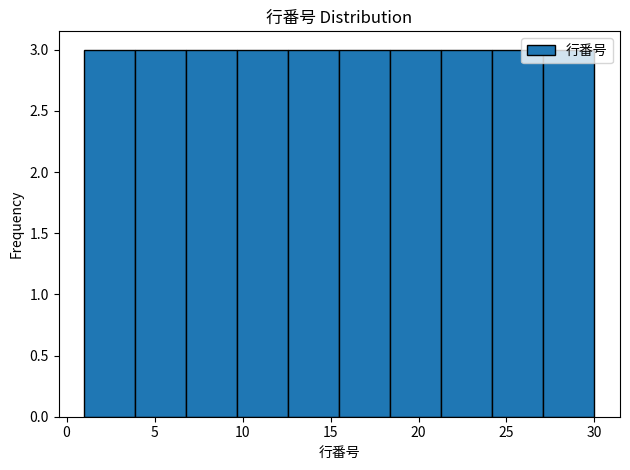

Reading left to right, transcribe this chart: for each bar, give the range it covers on the x-axis and its height. Neither the bar edges nor the heights are printed on the chart, so give them approximately, as read against the axes.

1.0 to 3.9: 3
3.9 to 6.8: 3
6.8 to 9.7: 3
9.7 to 12.6: 3
12.6 to 15.5: 3
15.5 to 18.4: 3
18.4 to 21.3: 3
21.3 to 24.2: 3
24.2 to 27.1: 3
27.1 to 30.0: 3